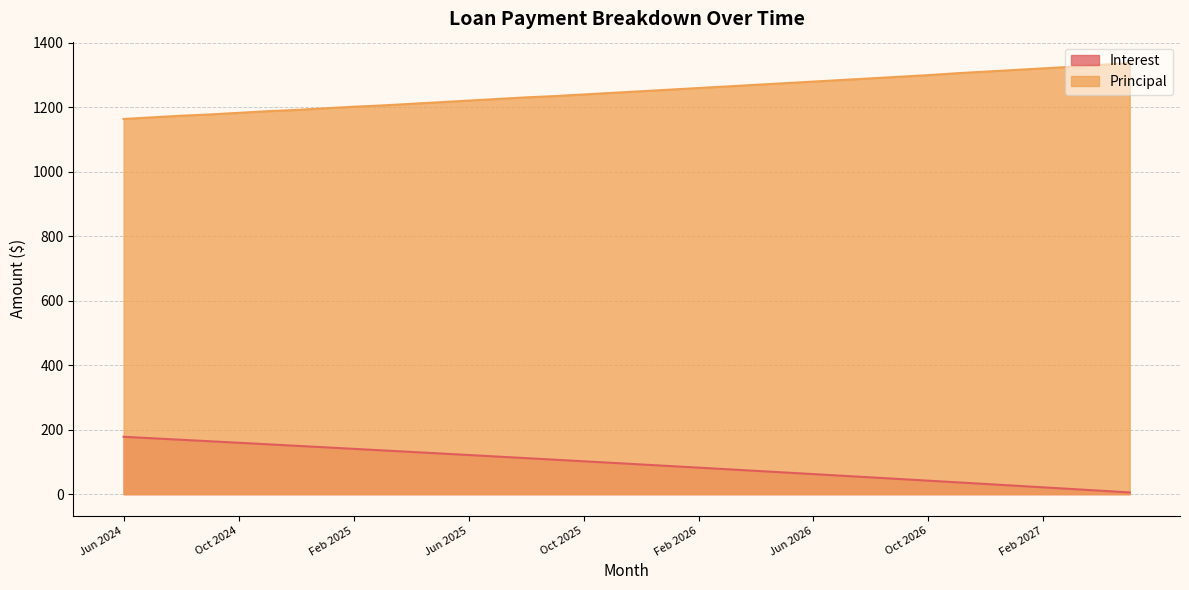

Which label corresponds to the smallest value in the chart?

May 2027